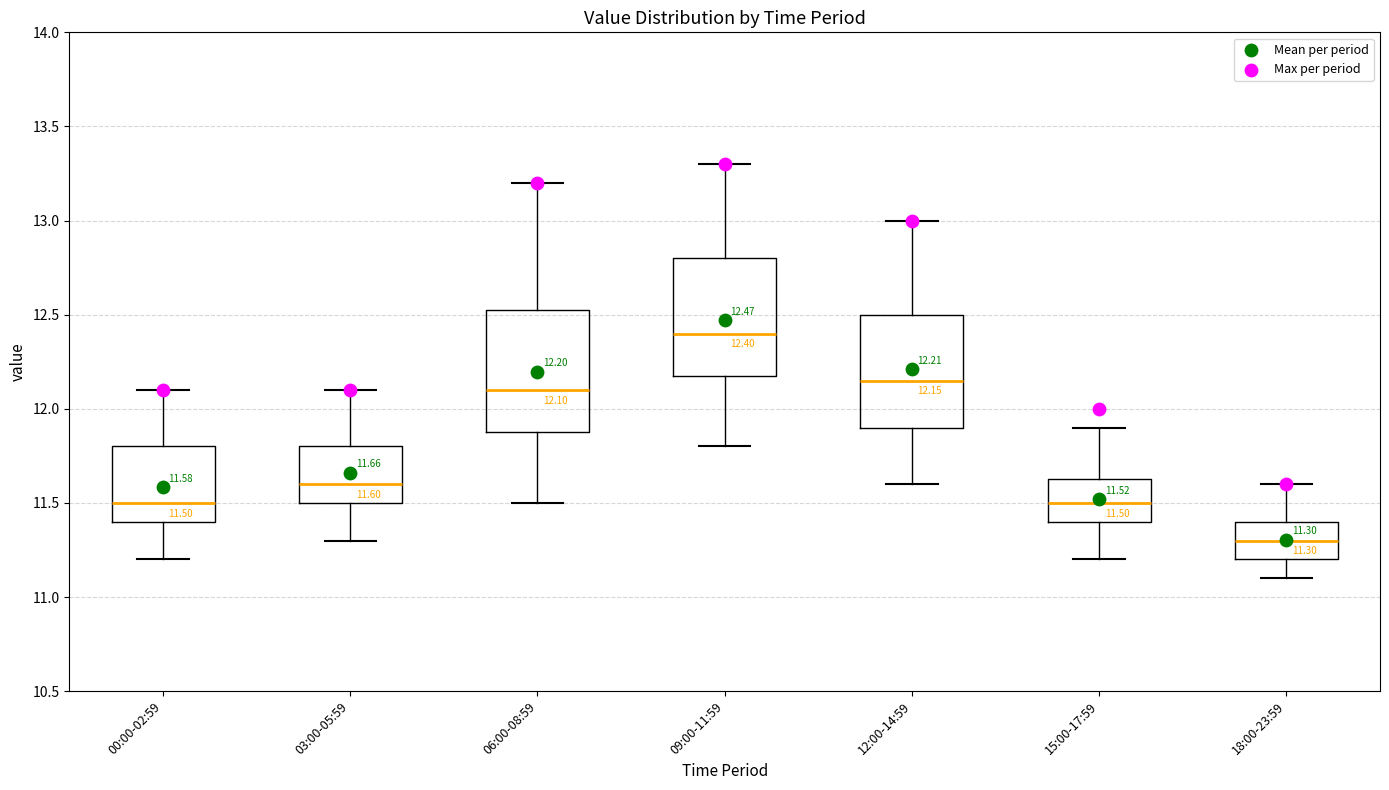

Which box's median line is the highest?

09:00-11:59